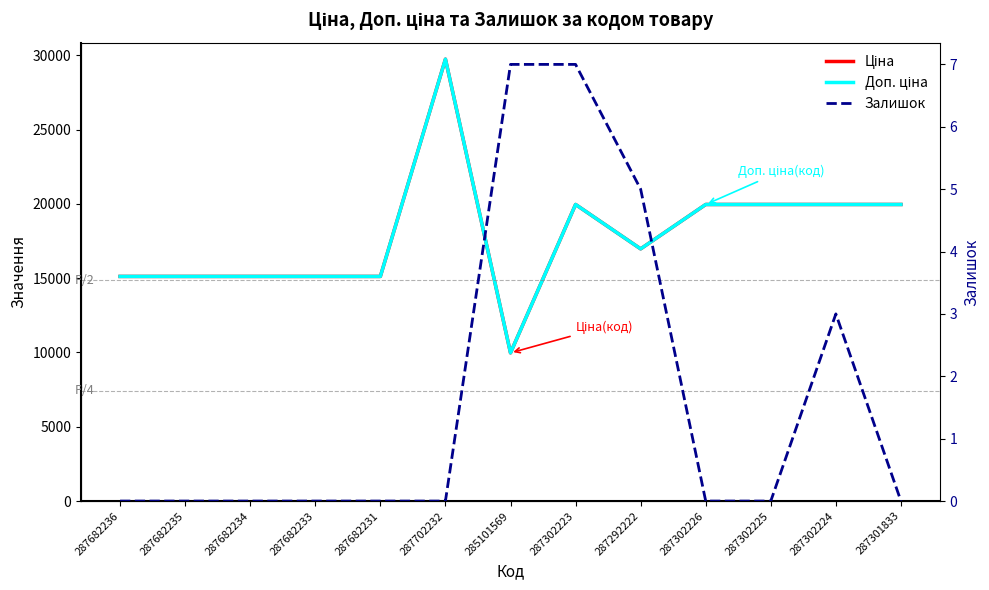

What position from the left is 287302224?

12